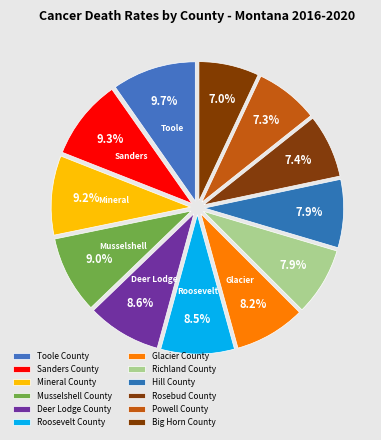

Which slice is the smallest?

Big Horn County